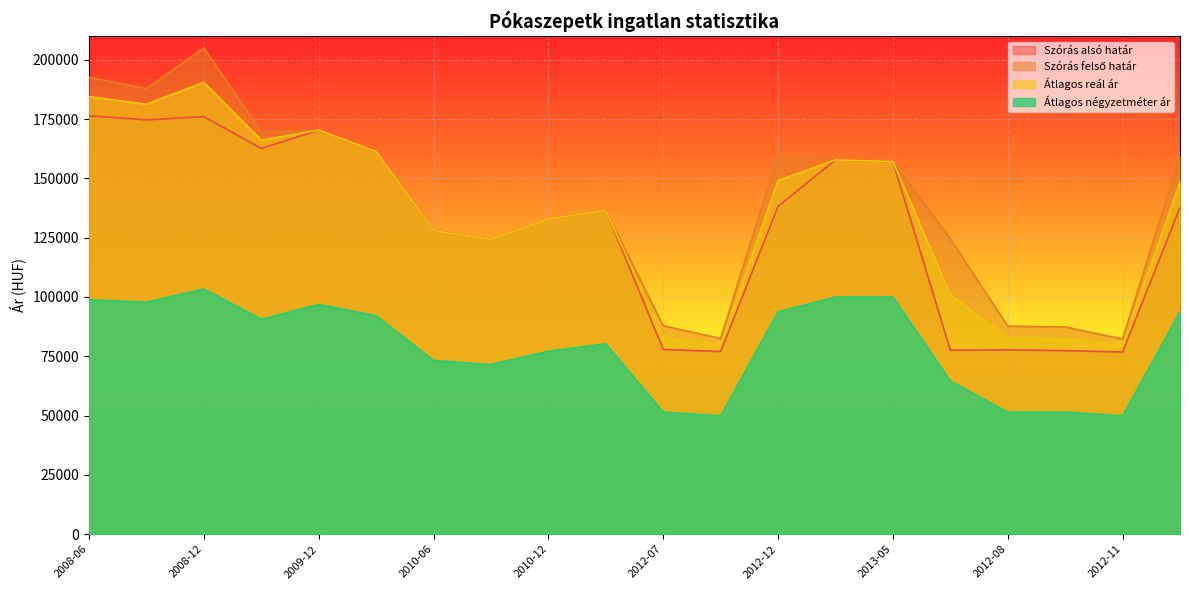

True or false: Átlagos reál ár and Szórás felső határ intersect in this chart.

False